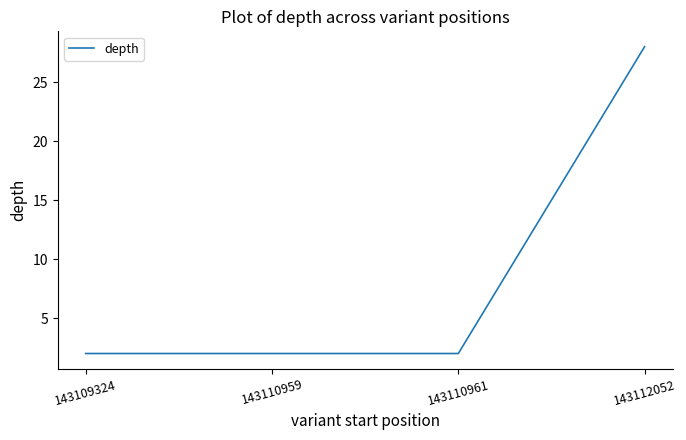

Reading right to left, extract all data points from this chart.

143112052=28	143110961=2	143110959=2	143109324=2